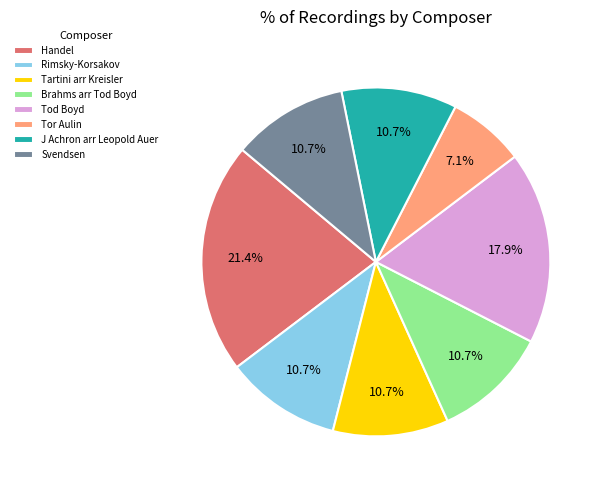

Which slice is the largest?

Handel